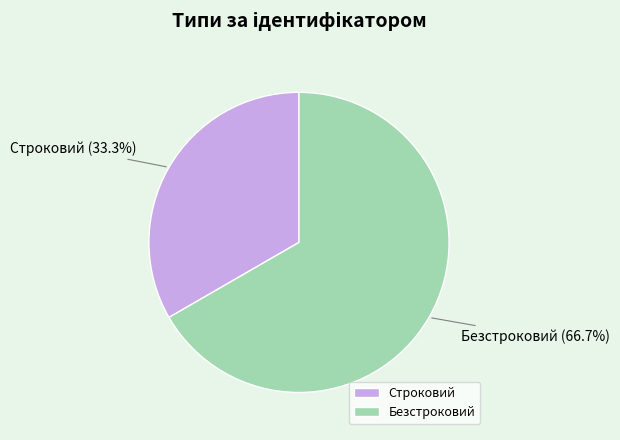

Count the number of slices in the pie.

2